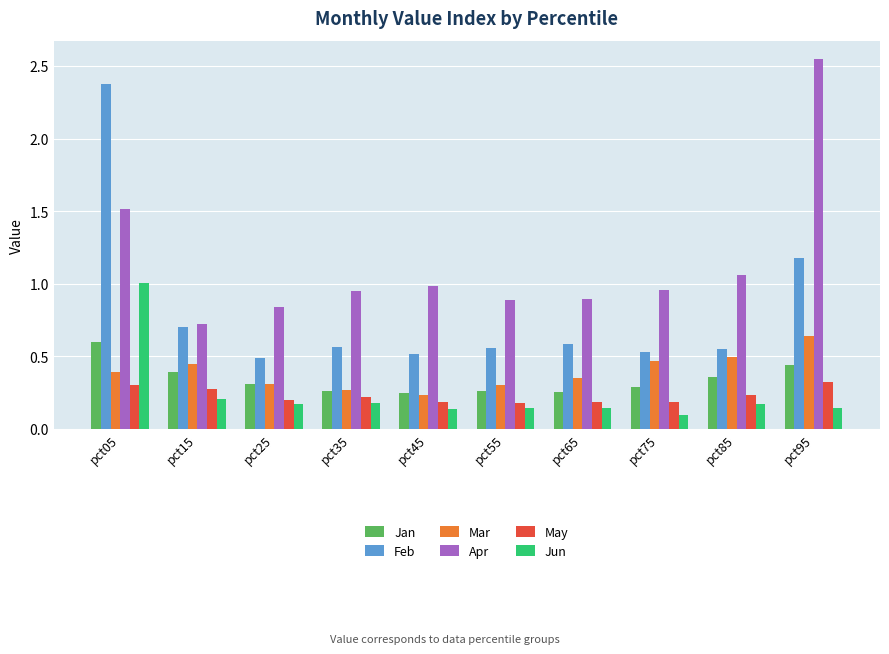

At how many categories does at least one series exceed 2?

2